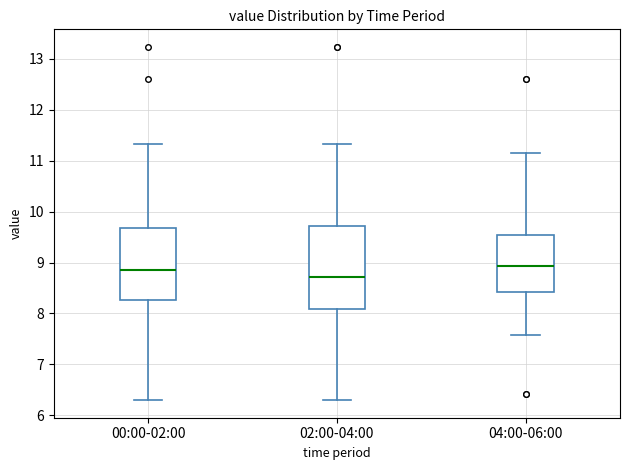

Reading left to right, transcribe this box plot: for each box, give where its median line is, the range the box spans, and where its two whiskers end, as read against the y-axis. The values are not printed on the chart, so give them approximately, as read against the axis.

00:00-02:00: median 8.9, box 8.3 to 9.7, whiskers 6.3 to 11.3
02:00-04:00: median 8.7, box 8.1 to 9.7, whiskers 6.3 to 11.3
04:00-06:00: median 8.9, box 8.4 to 9.5, whiskers 7.6 to 11.2